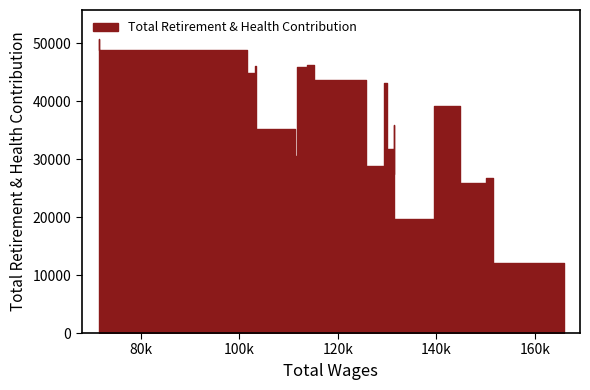

Rank the categories by value from lowest to highest.

165882.0, 139492.0, 150158.0, 151445.0, 131424.0, 129333.0, 111645.0, 131231.0, 111303.0, 131494.0, 144892.0, 129949.0, 125786.0, 103223.0, 113698.0, 103459.0, 115126.0, 101472.0, 71574.0